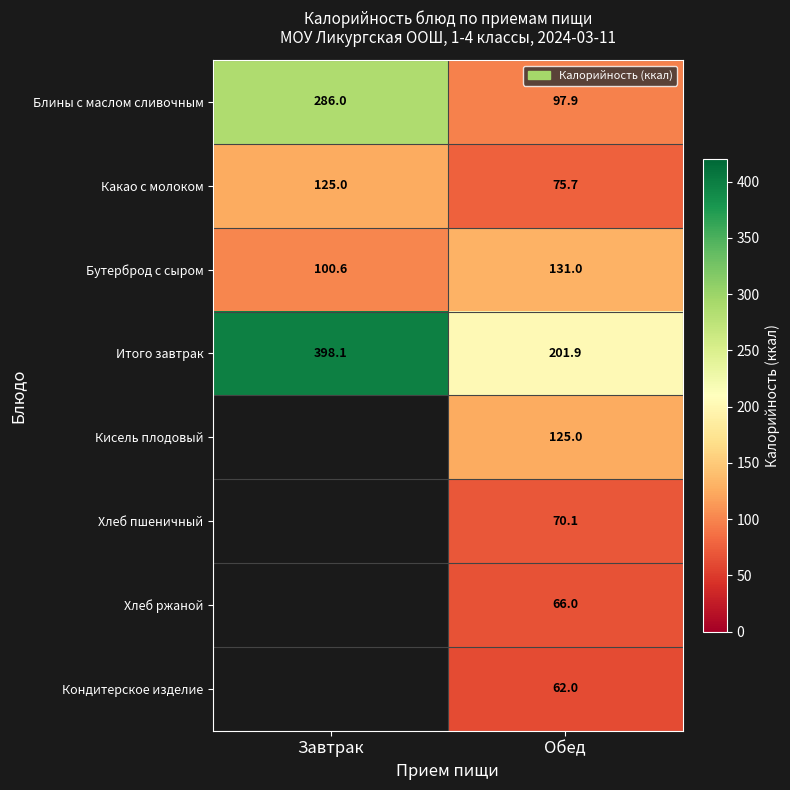

Rank the series at Обед from highest to lowest value.

Итого завтрак, Бутерброд с сыром, Кисель плодовый, Блины с маслом сливочным, Какао с молоком, Хлеб пшеничный, Хлеб ржаной, Кондитерское изделие